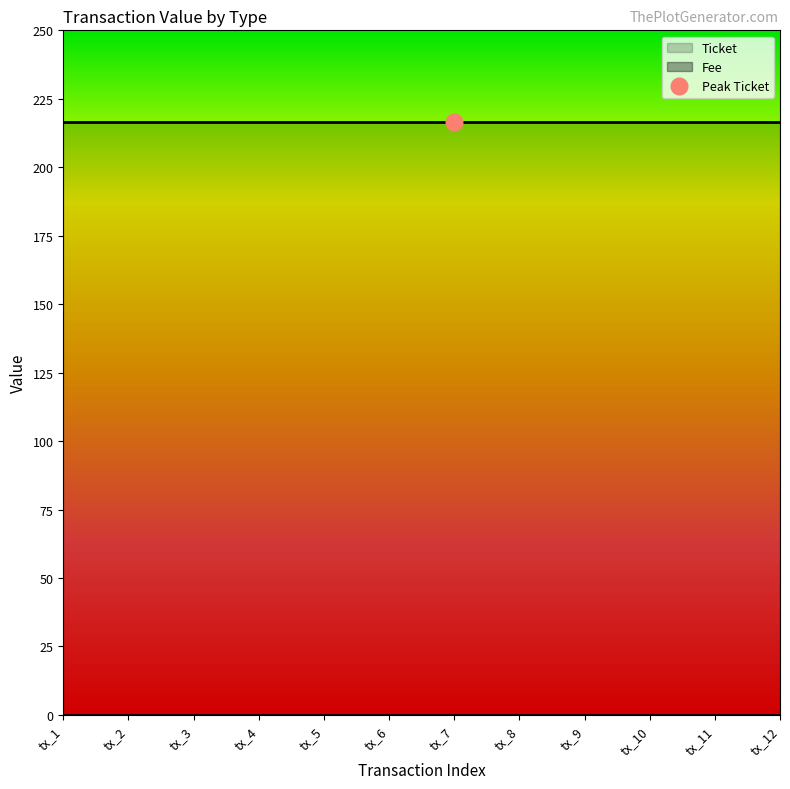

Which has a higher value, tx_3 or tx_1?

tx_3